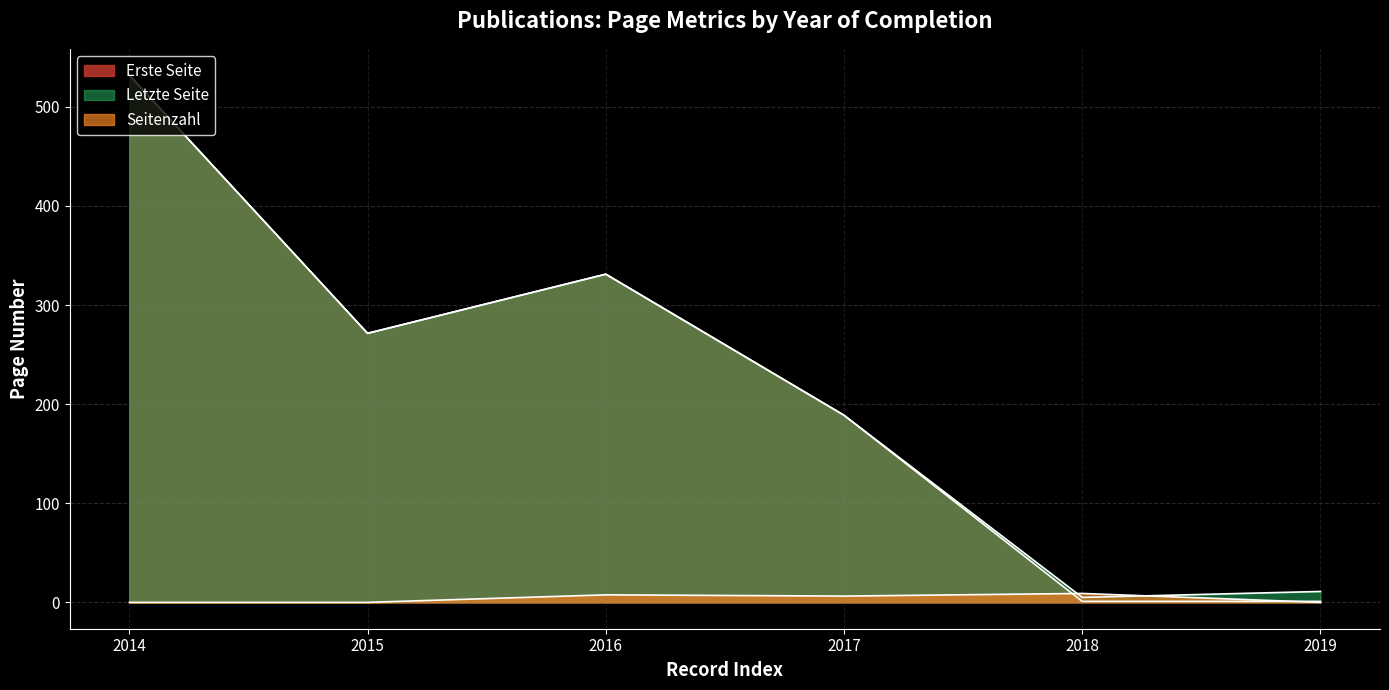

Count the number of categories in the chart.

6